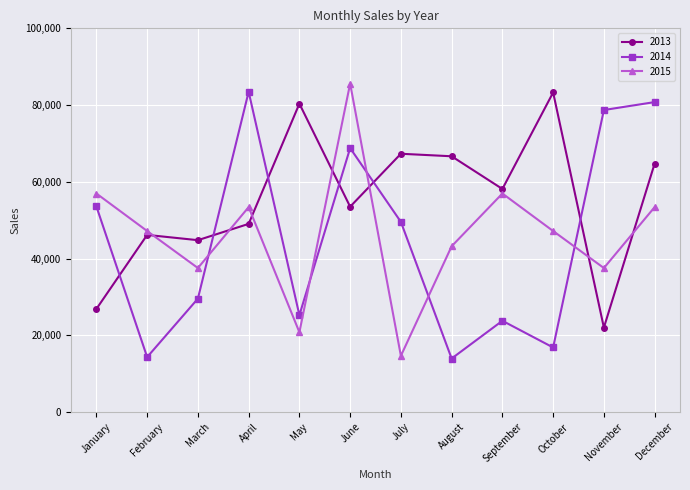

The value of 2014 at August is 3458. True or false?

False